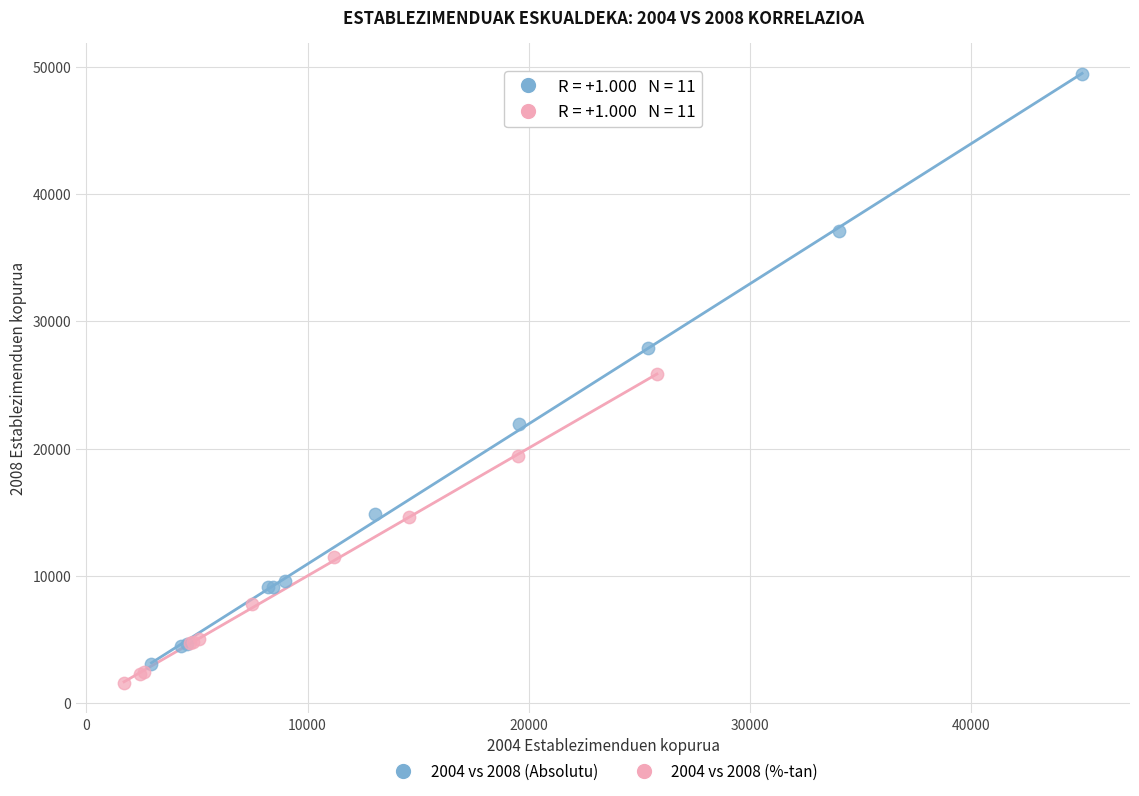

Which series has the largest Y range (max minus min)?

2004 vs 2008 (Absolutu)